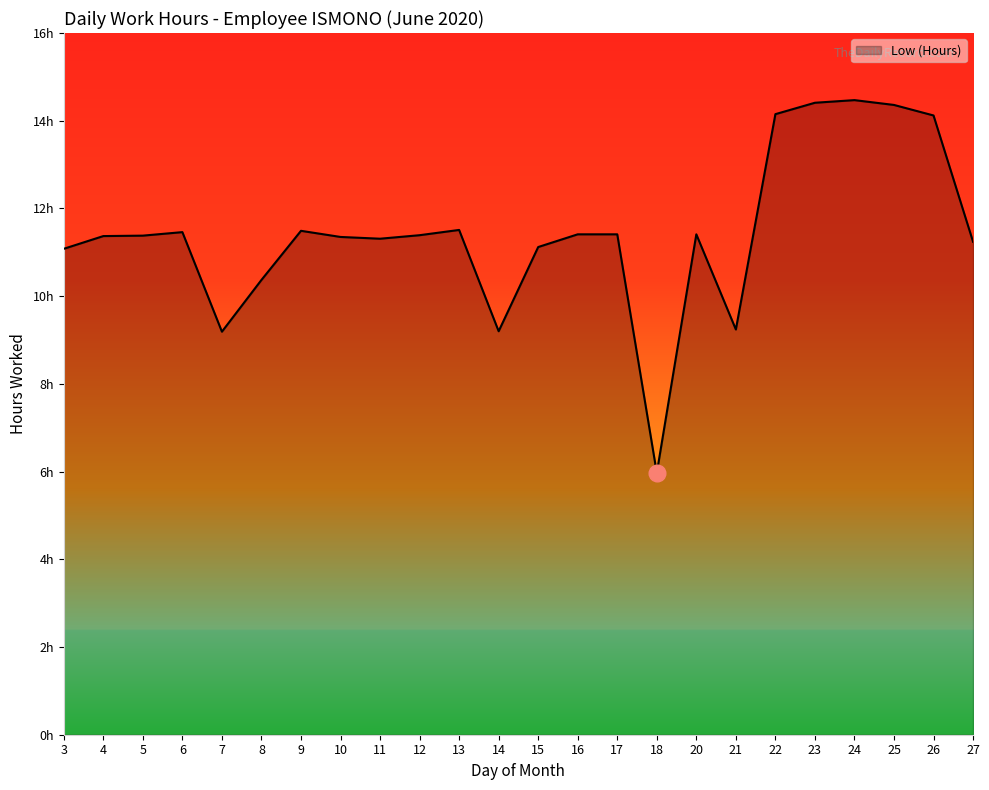

How many interior local peaks (higher than both neighbors) does the data have?

5